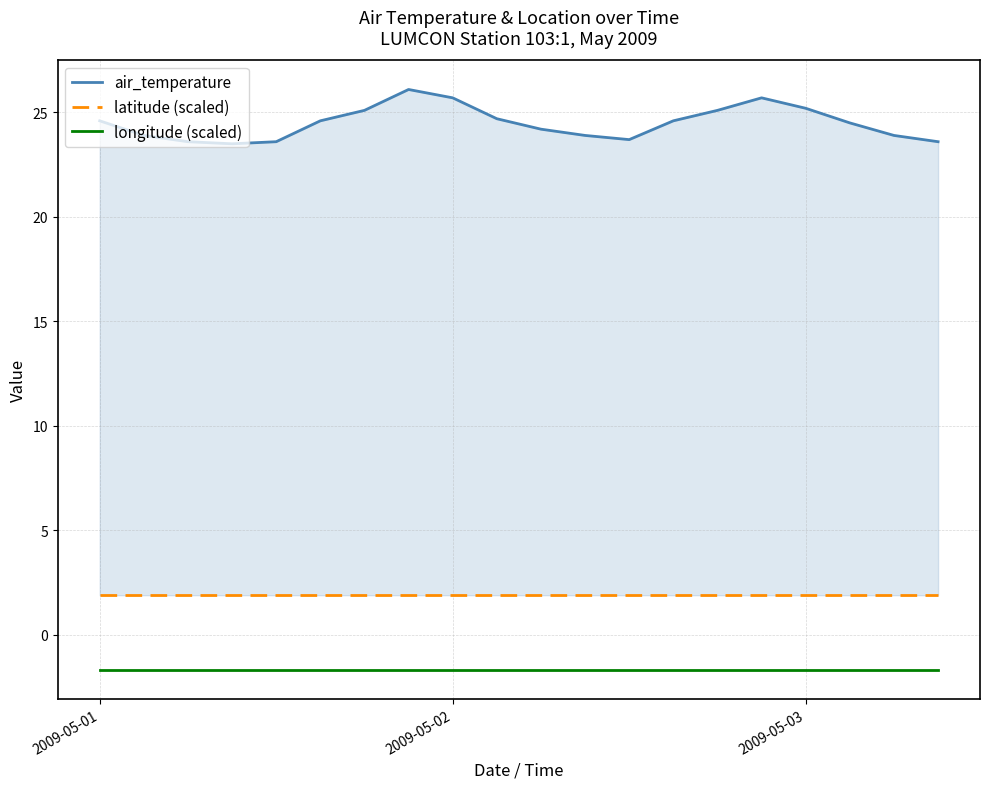

What is the average value of the latitude (scaled) series?

1.9